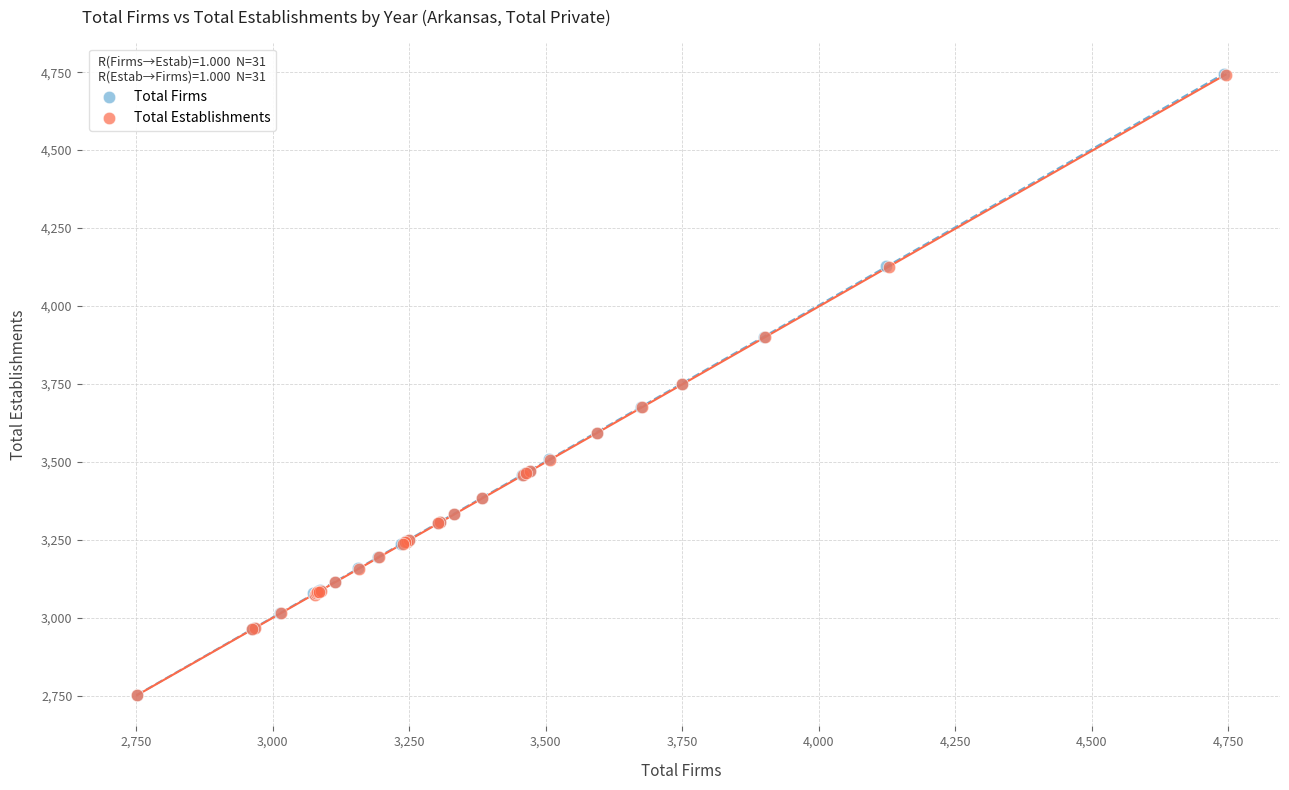

Which series has the widest spread of Y values?

Total Firms